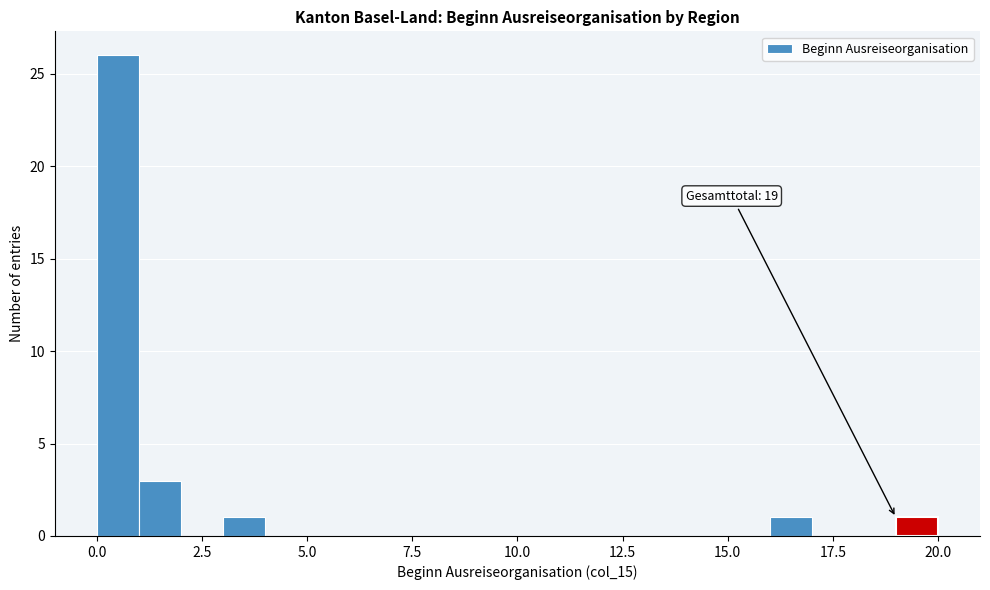

Around what value on the x-axis is the tallest bar? Give the approximate position of its centre, as read against the axis.

0.5